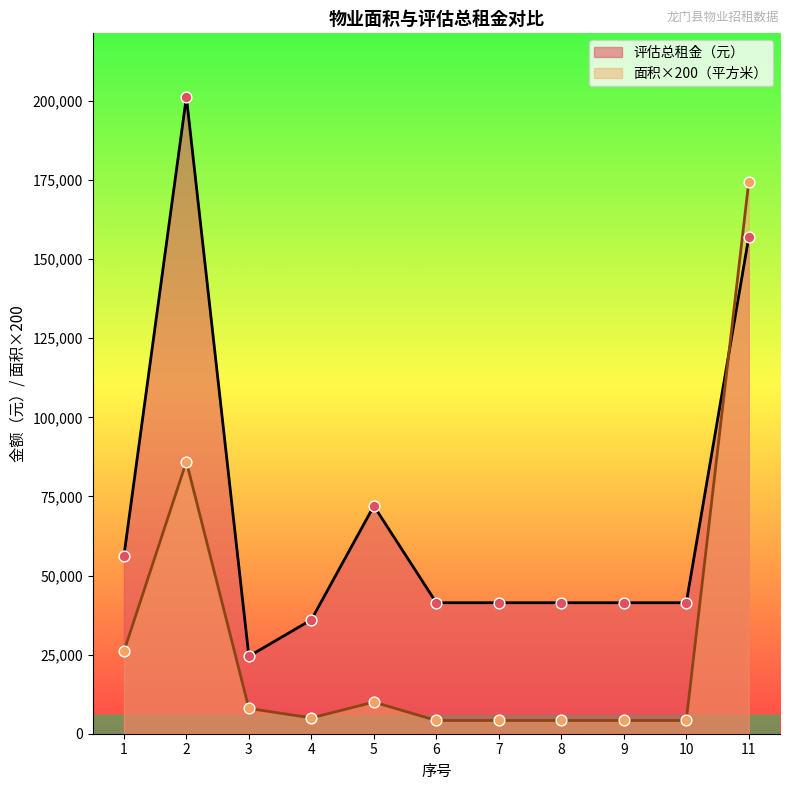

Which series has the largest total across all categories?

评估总租金（元）